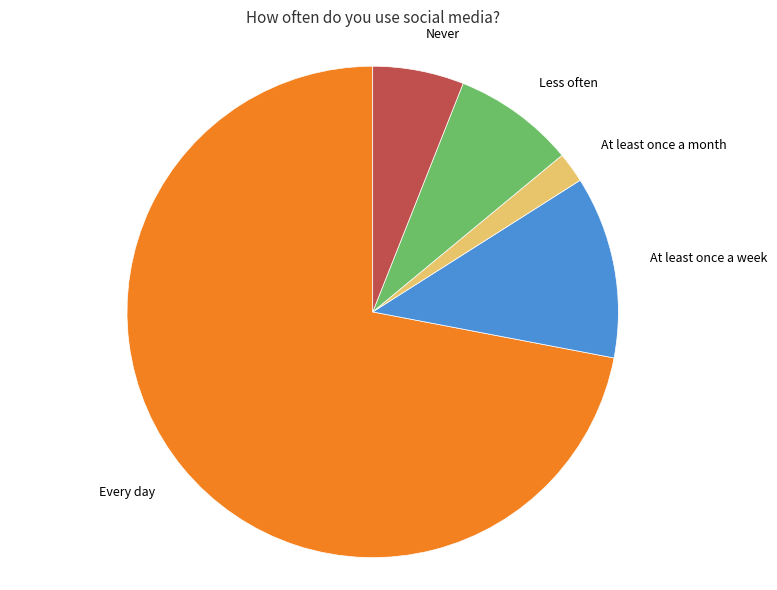

Is there any slice that represents more than half of the pie?

Yes